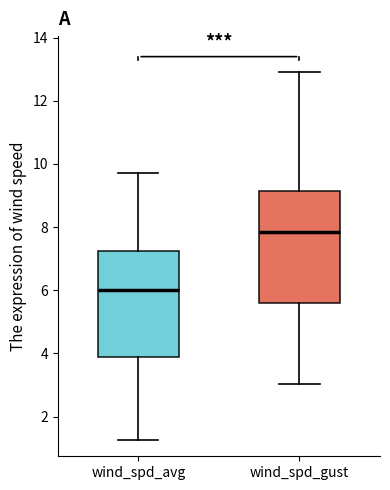

Which box has the highest median line?

wind_spd_gust